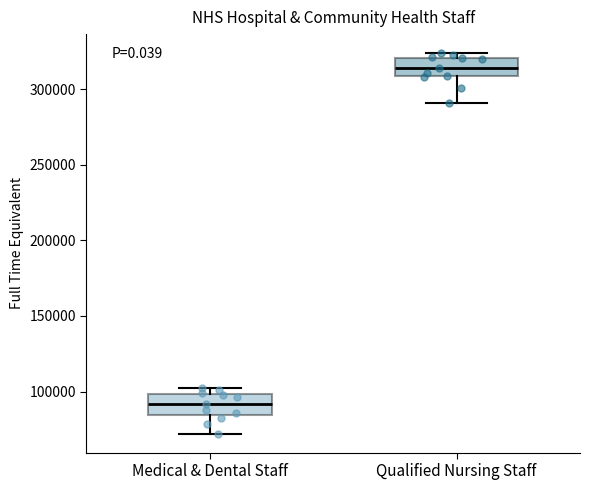

Reading left to right, read every box against the y-axis: the position of its median line, the range the box covers, and the ends of its whiskers. The values are not printed on the chart, so give them approximately, as read against the axis.

Medical & Dental Staff: median 90000, box 85000 to 100000, whiskers 70000 to 105000
Qualified Nursing Staff: median 315000, box 310000 to 320000, whiskers 290000 to 325000